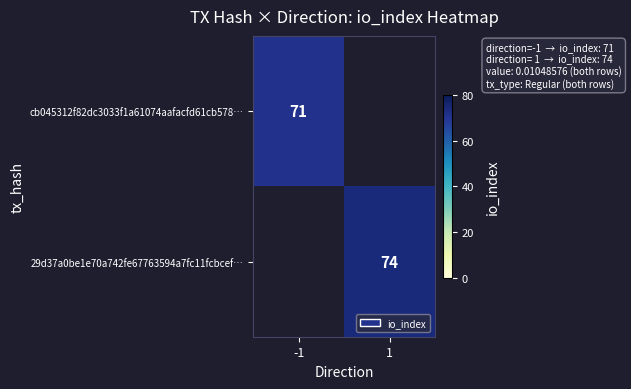

At how many categories does at least one series exceed 73?

1